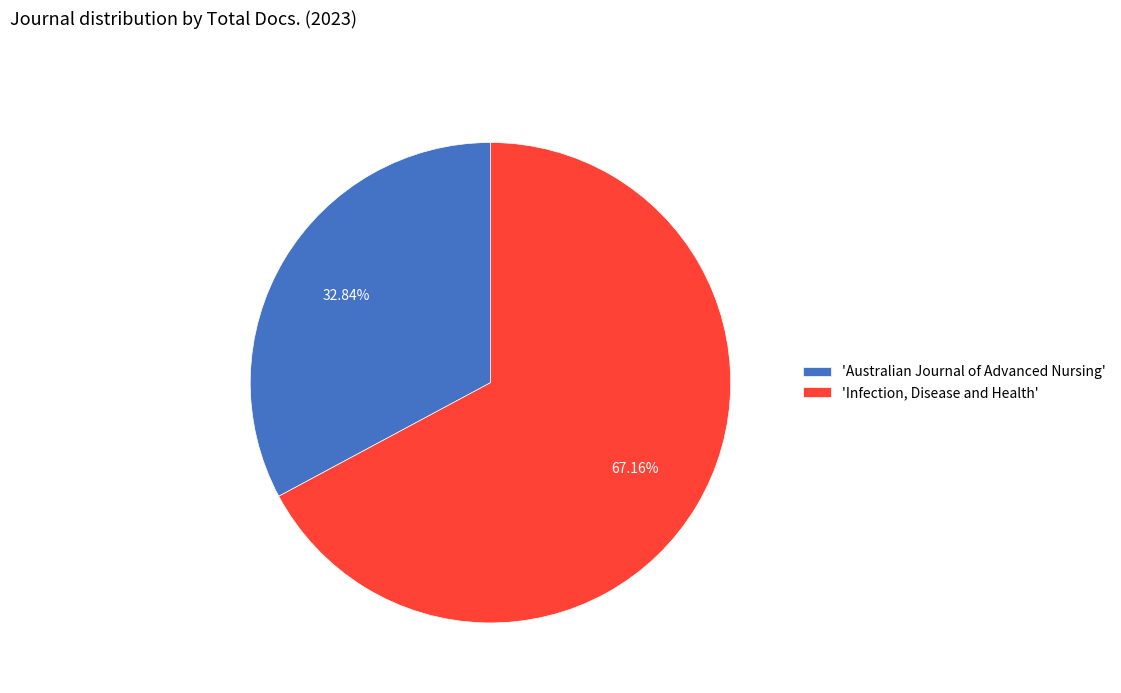

Is there any slice that represents more than half of the pie?

Yes